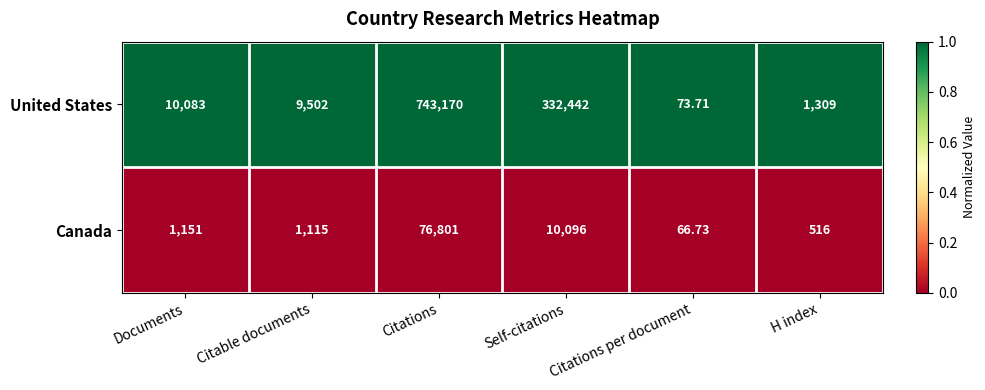

Where is Canada nearest to the value 38433?

Self-citations